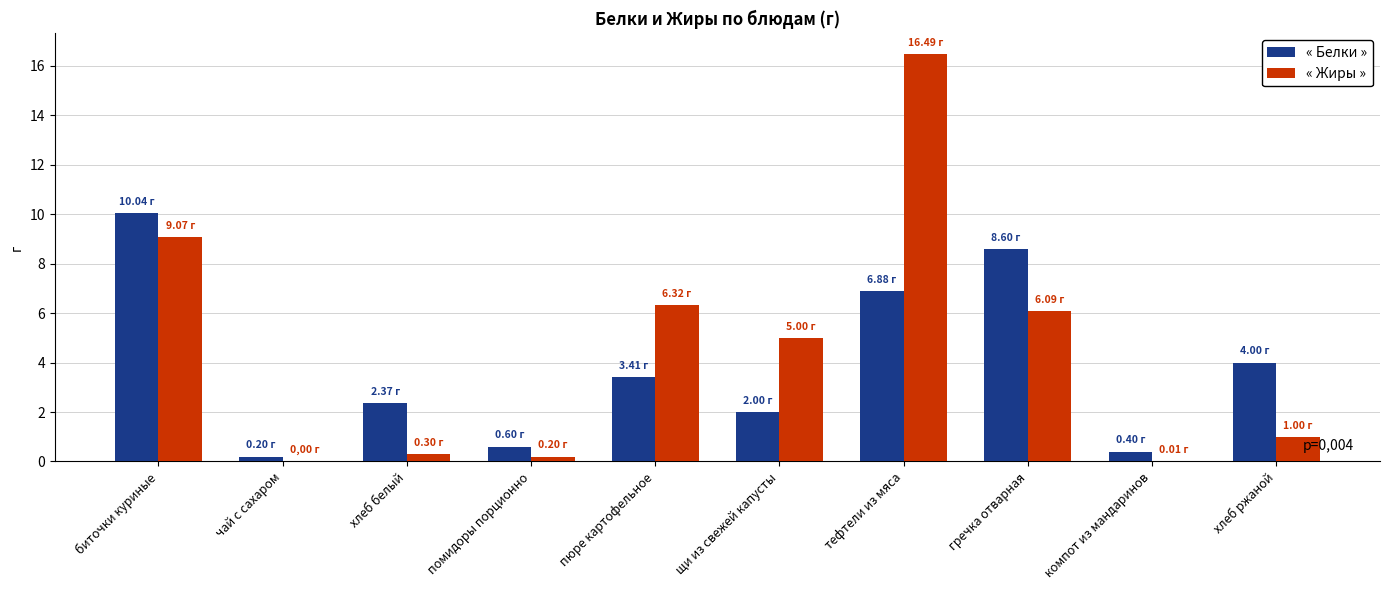

The « Жиры » series shows 25.5 at тефтели из мяса. True or false?

False